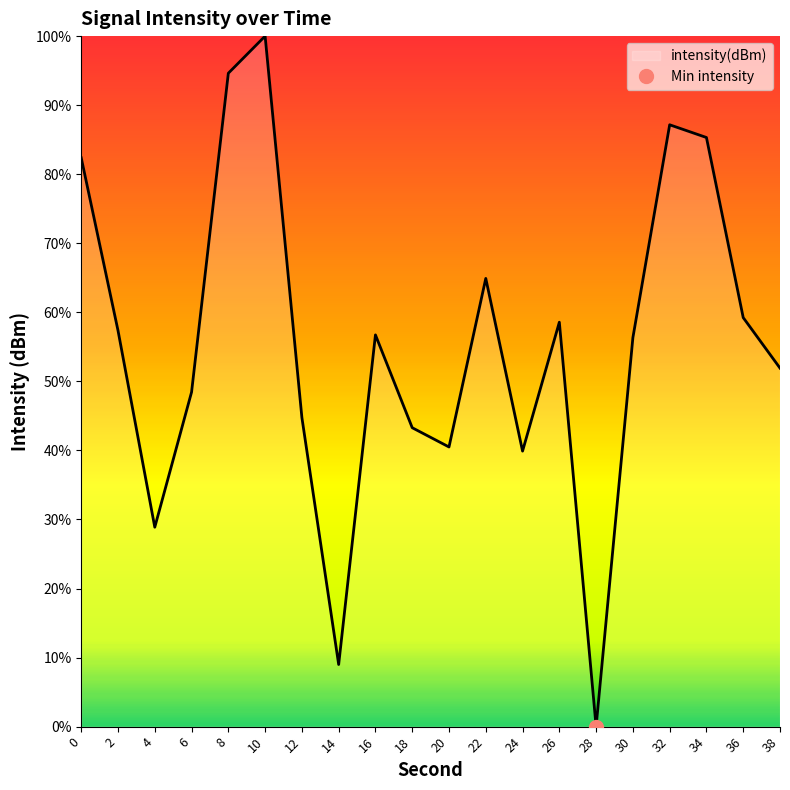

List the labels in order of value, largest first.

10, 8, 32, 34, 0, 22, 36, 26, 2, 16, 30, 38, 6, 12, 18, 20, 24, 4, 14, 28